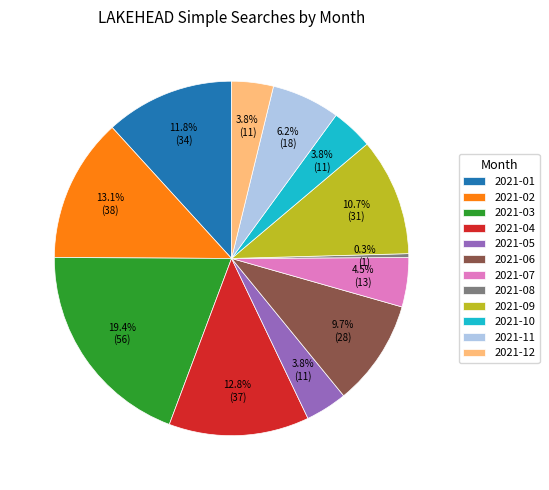

What is the largest slice in the pie chart?

2021-03